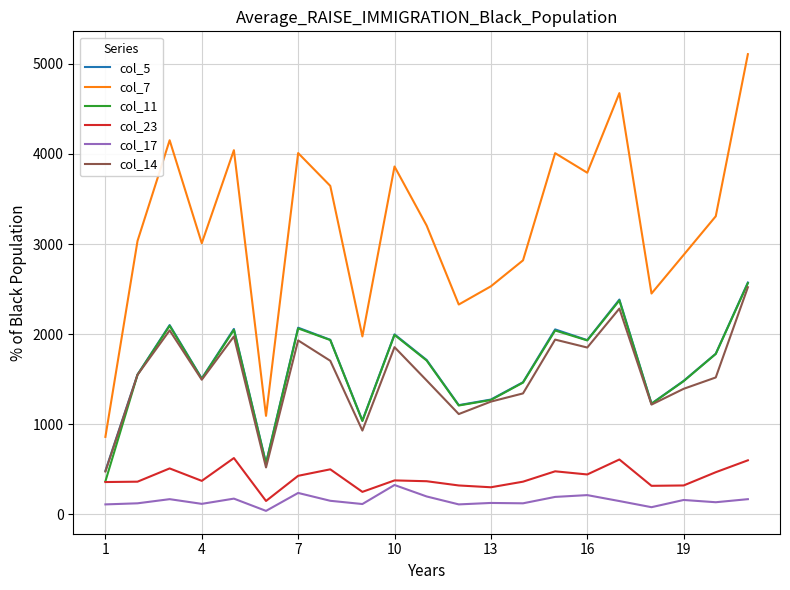

True or false: col_7 and col_5 cross at least once.

False